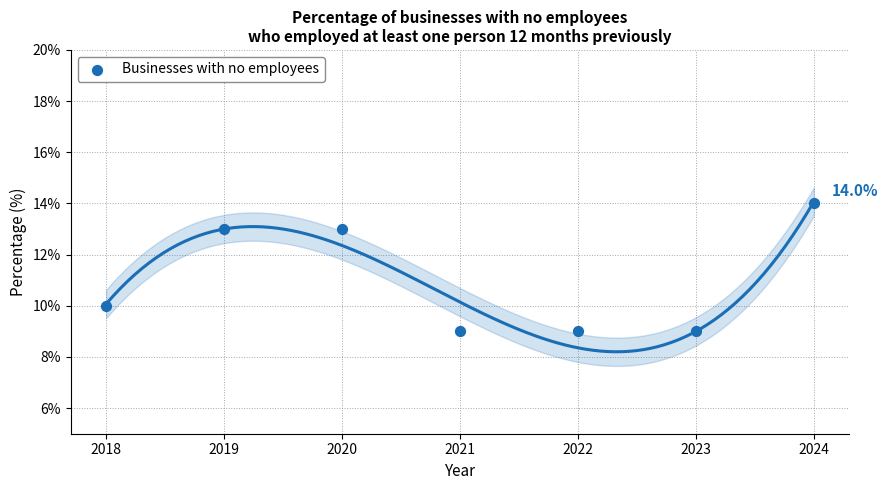

What Y value in the scatter plot is closest to 11?

10.0